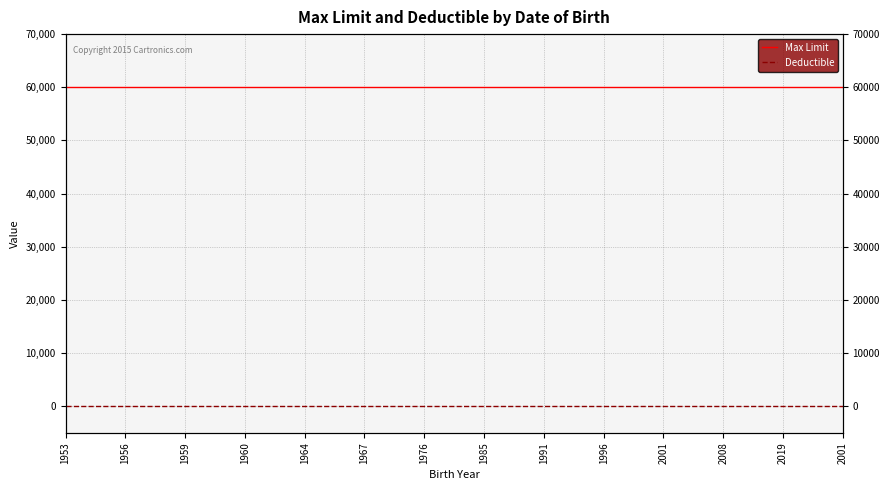

What is the greatest value displayed?

60000